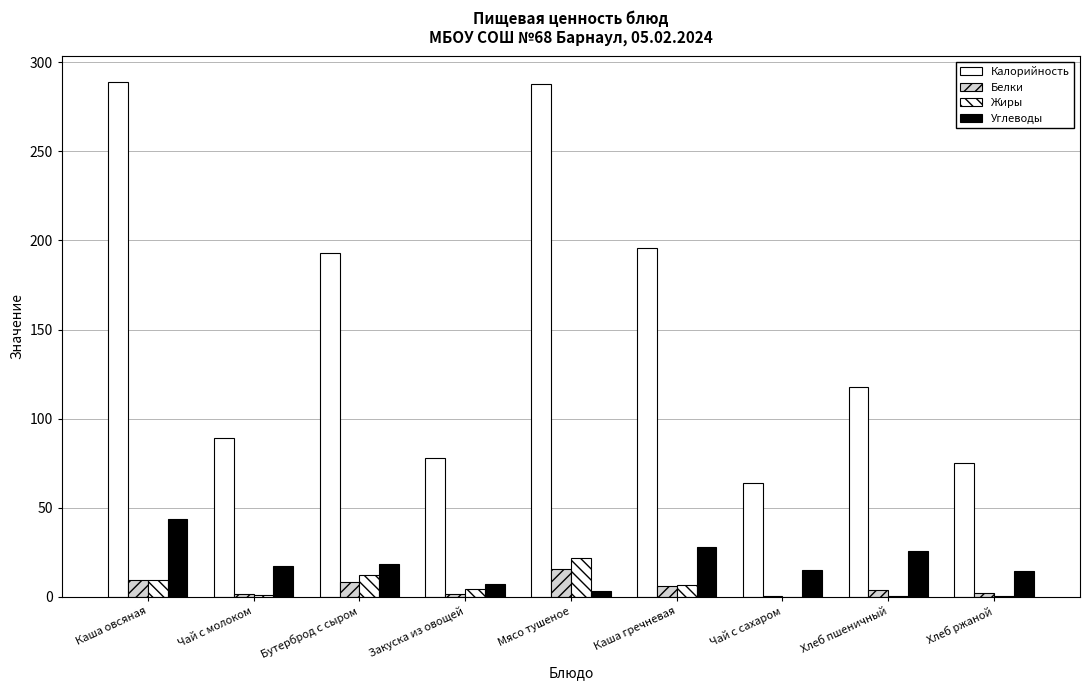

How many data points in Углеводы are above 17?

5